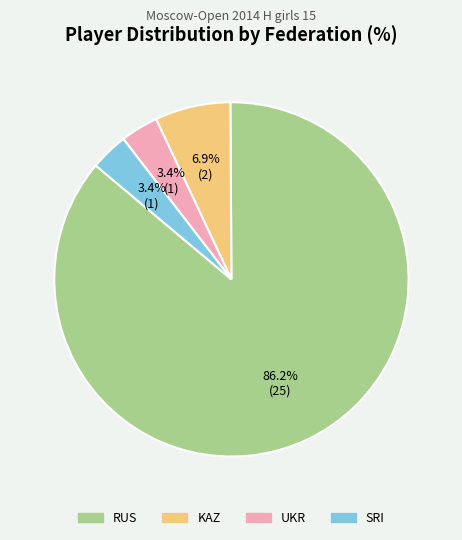

Does any single category account for the majority?

Yes